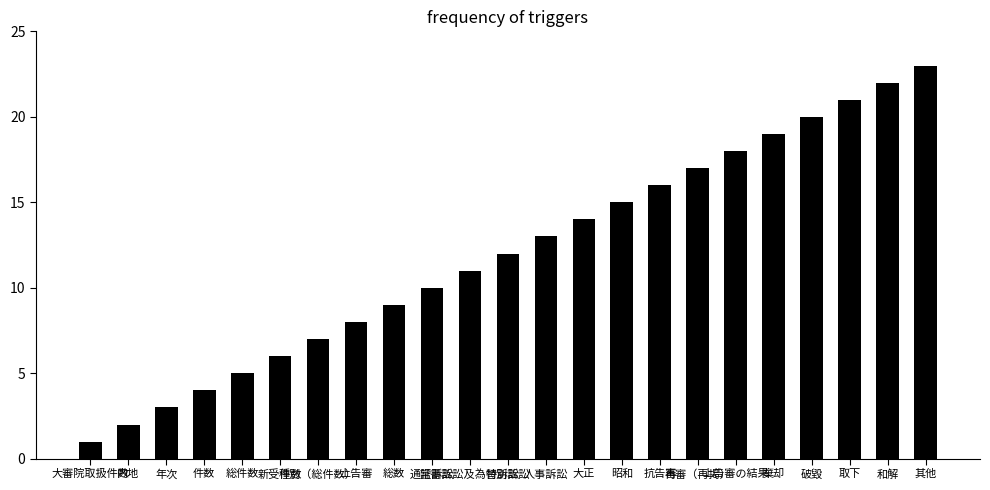

How many values are below 12?

11